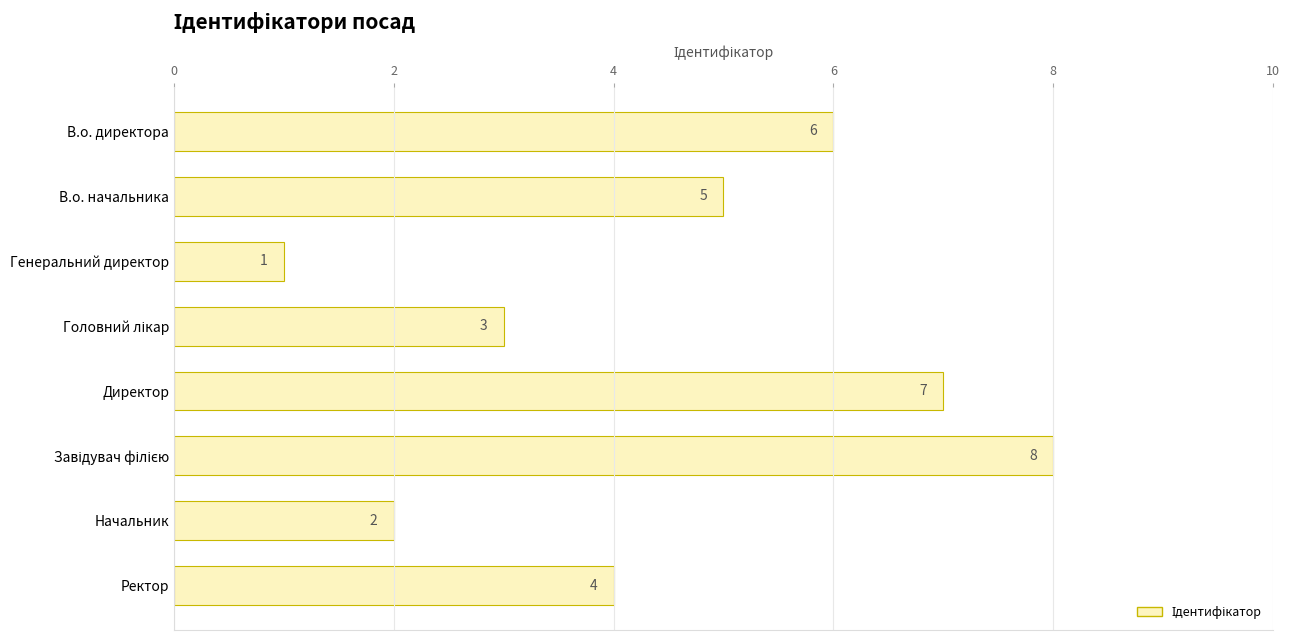

The value at Ректор is 4. True or false?

True